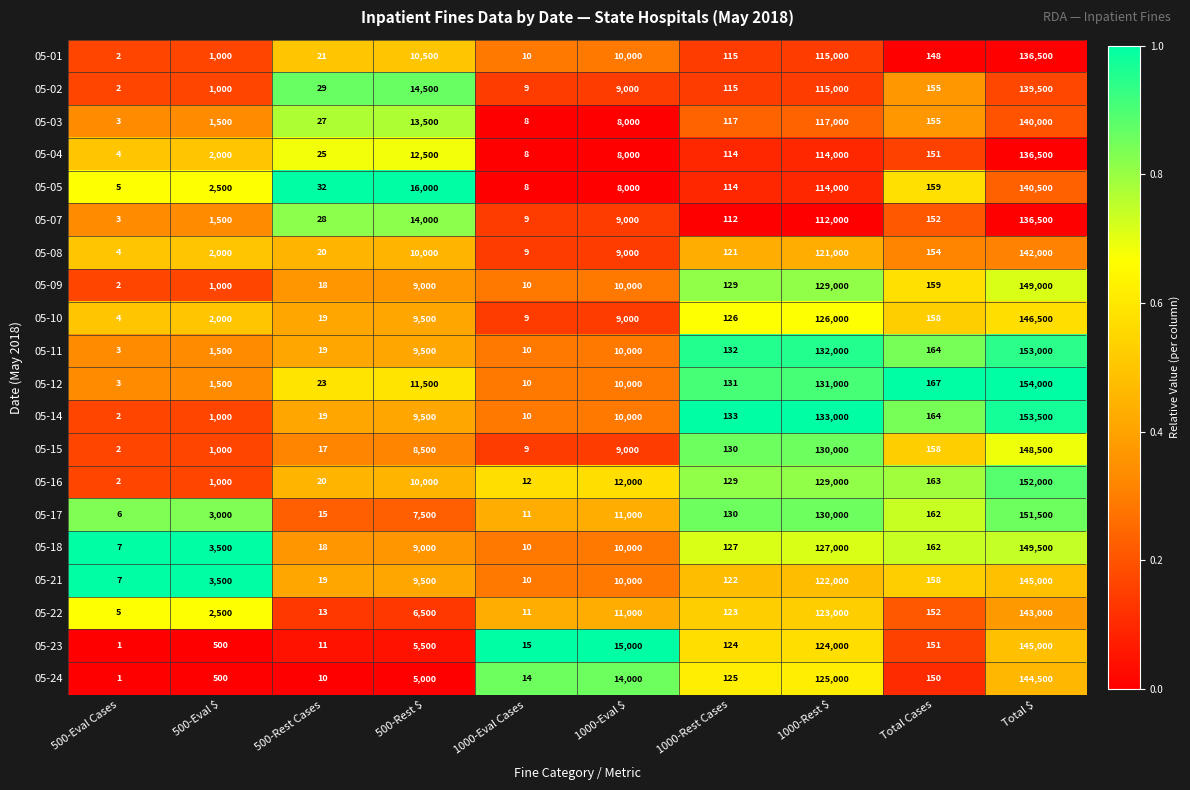

At which label is 05-21 closest to 72503?

1000-Rest $